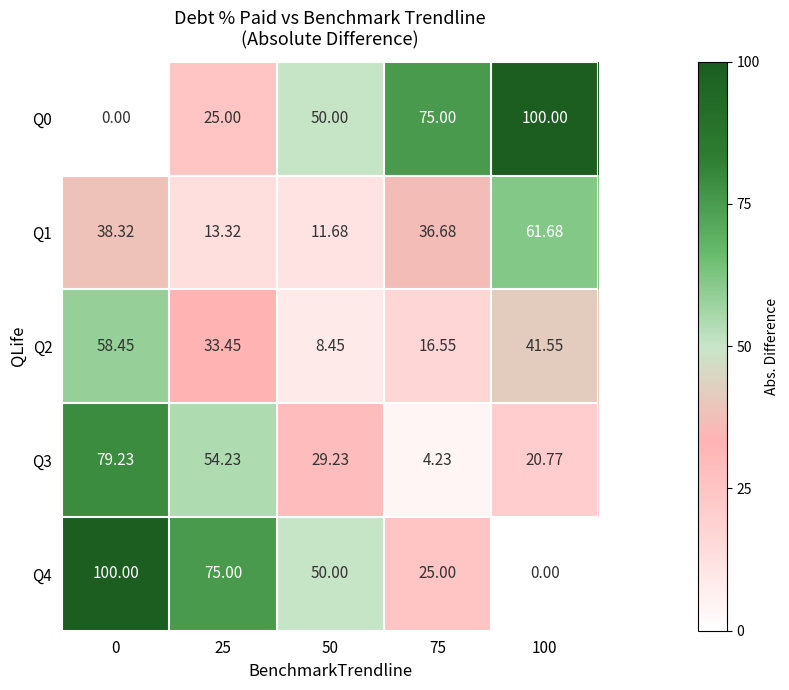

Is the value of Q4 at 0 greater than the value of Q1 at 100?

Yes